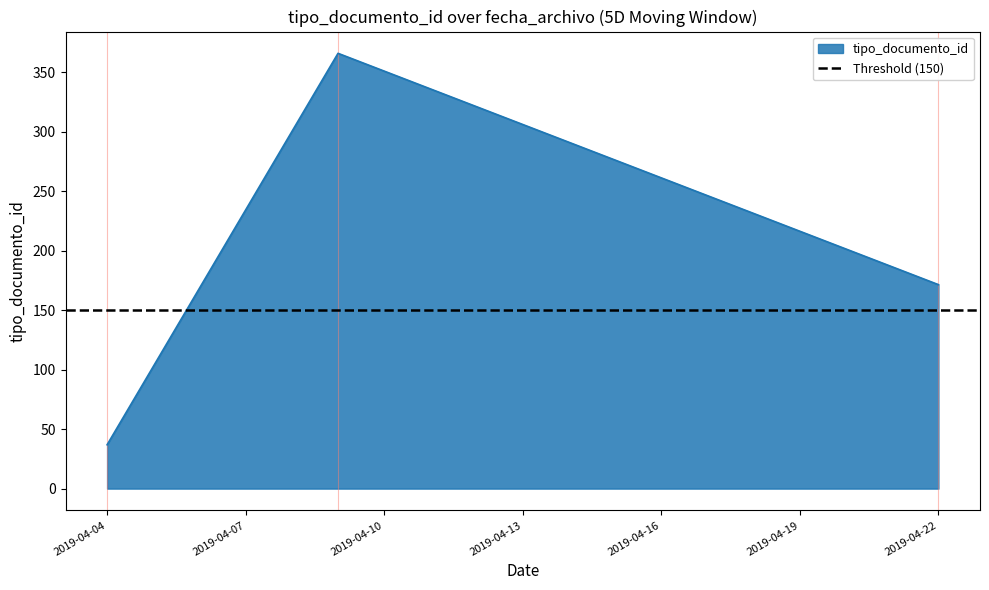

At which label is tipo_documento_id closest to 201?

2019-04-22